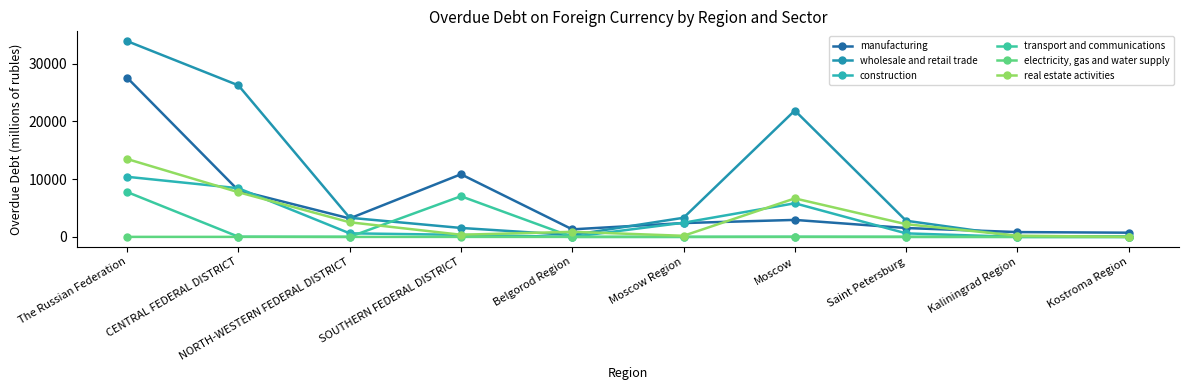

What is the maximum value for wholesale and retail trade?

33891